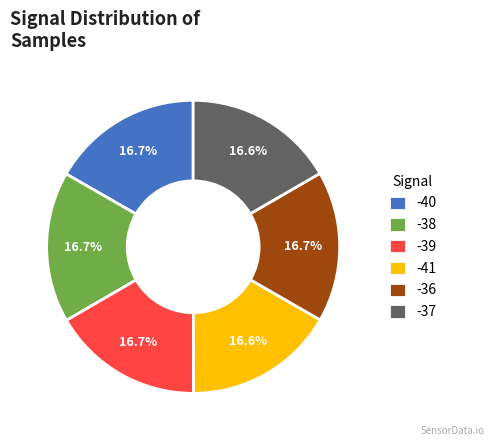

To the nearest percent, what percentage of the pie is -41?

17%